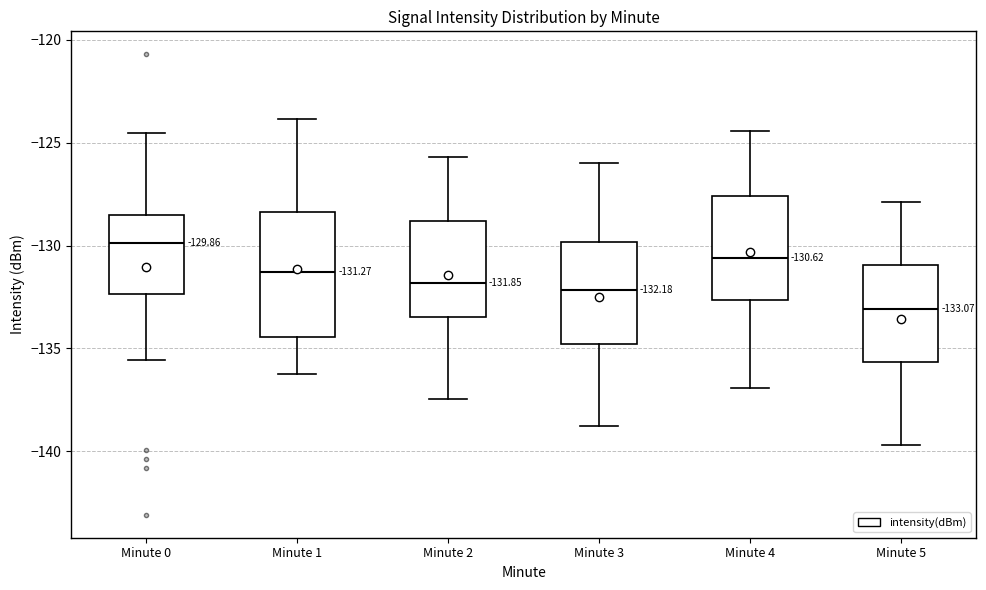

Comparing the boxes themselves (not the whiskers), which one is the tallest?

Minute 1